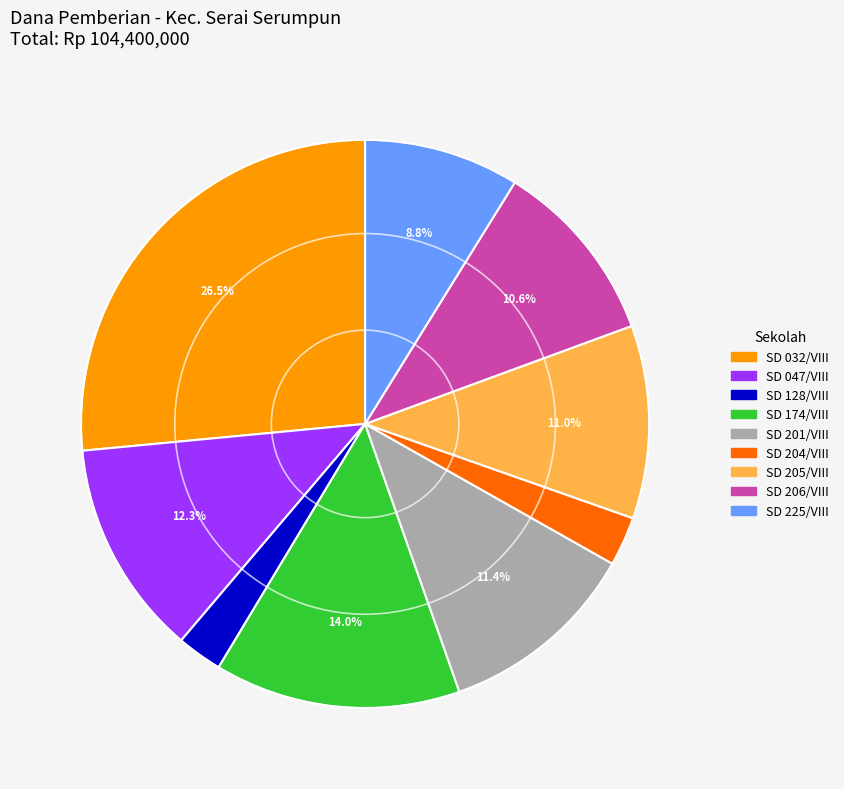

What portion of the pie excludes SD 206/VIII?

89.4%